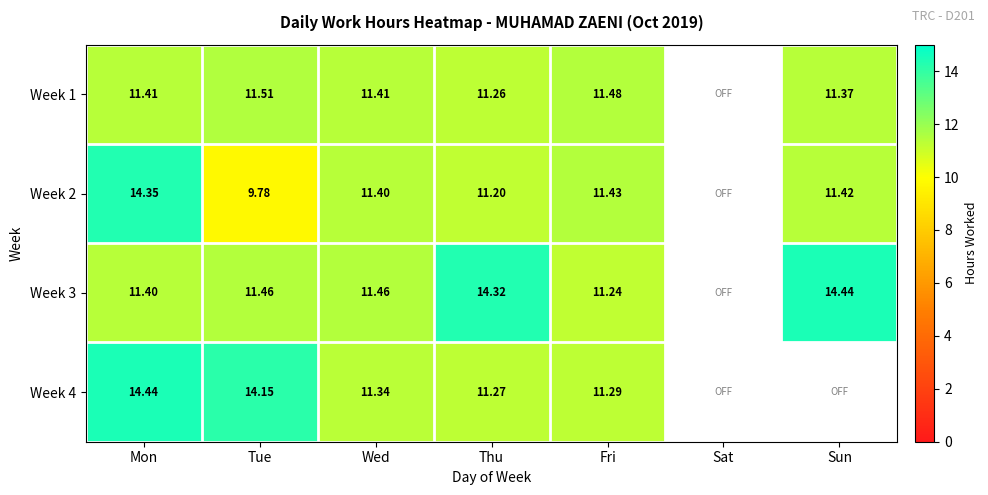

Is the value of Week 4 at Thu greater than the value of Week 2 at Fri?

No